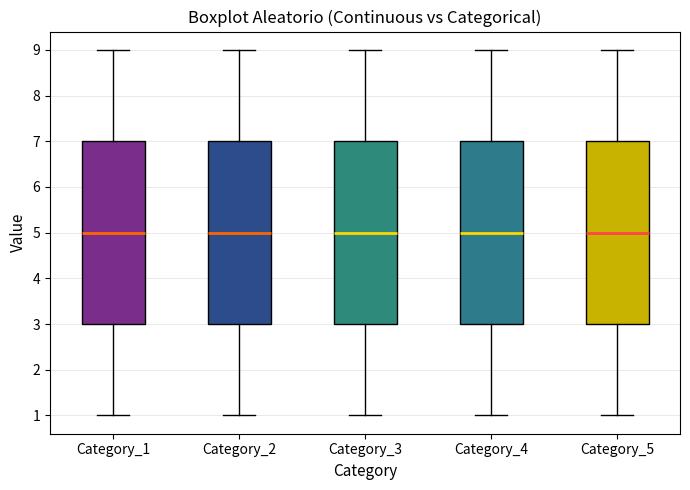

Reading left to right, read every box against the y-axis: the position of its median line, the range the box covers, and the ends of its whiskers. The values are not printed on the chart, so give them approximately, as read against the axis.

Category_1: median 5, box 3 to 7, whiskers 1 to 9
Category_2: median 5, box 3 to 7, whiskers 1 to 9
Category_3: median 5, box 3 to 7, whiskers 1 to 9
Category_4: median 5, box 3 to 7, whiskers 1 to 9
Category_5: median 5, box 3 to 7, whiskers 1 to 9